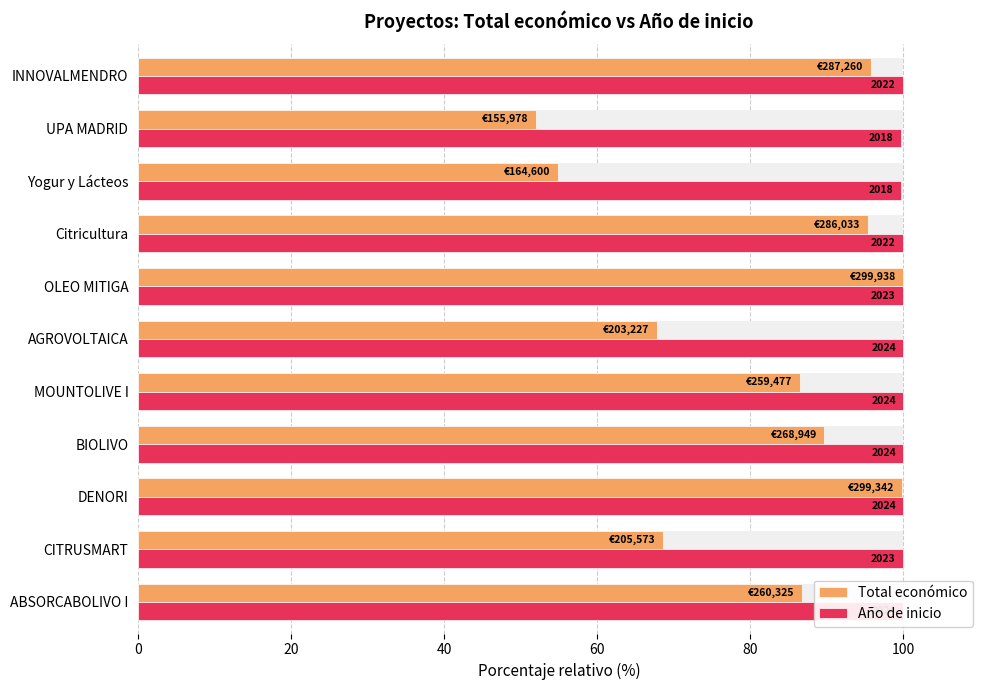

Reading right to left, list all the values displayed in this chart.

Total económico: 95.8	52.0	54.9	95.4	100.0	67.8	86.5	89.7	99.8	68.5	86.8
Año de inicio: 99.9	99.7	99.7	99.9	100.0	100.0	100.0	100.0	100.0	100.0	100.0